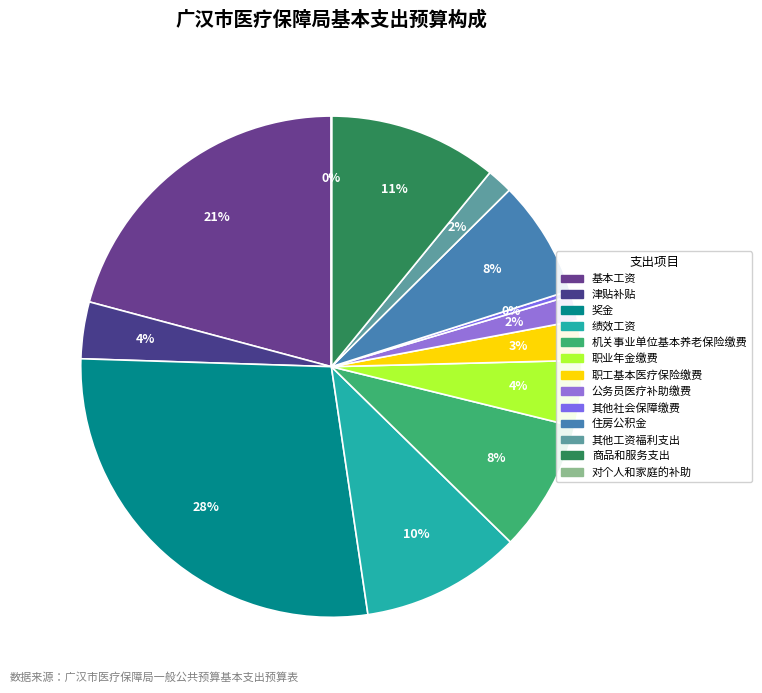

To the nearest percent, what is the difference between the largest and smallest slice percentages?

28%